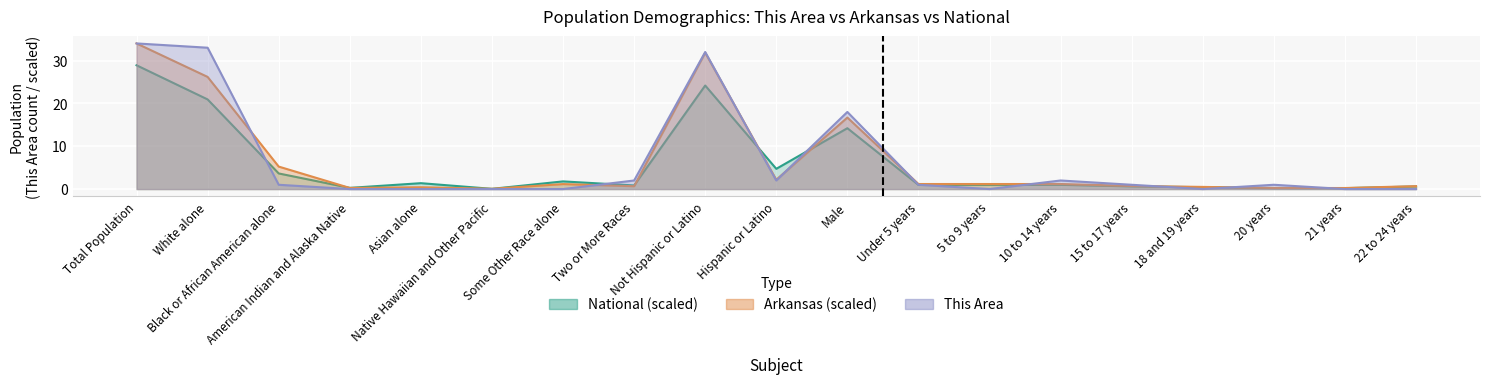

What is the average value of the National series?

5.6